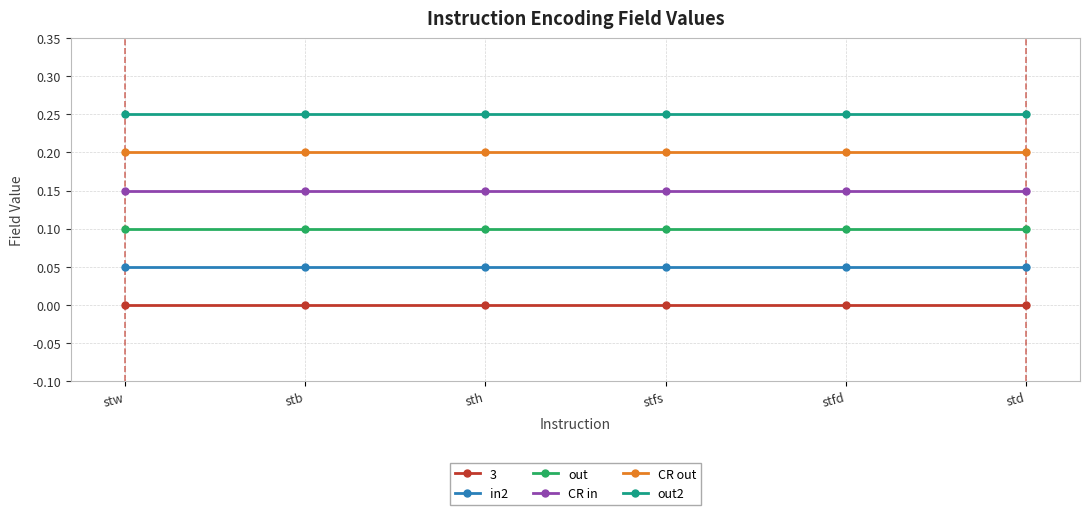

True or false: 3 and out cross at least once.

False